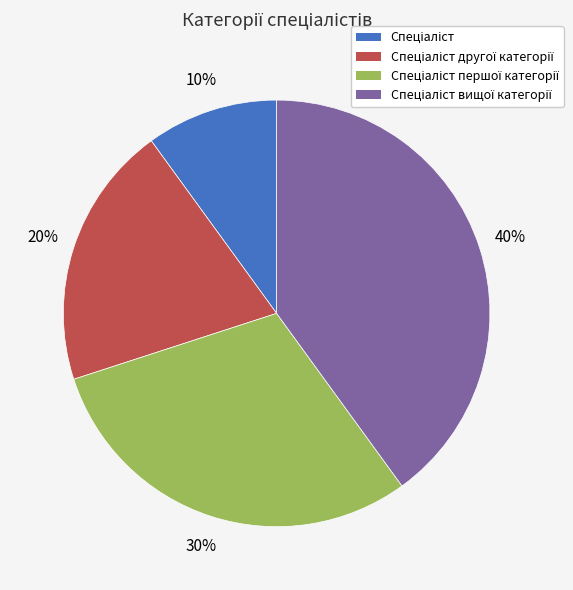

Count the number of slices in the pie.

4